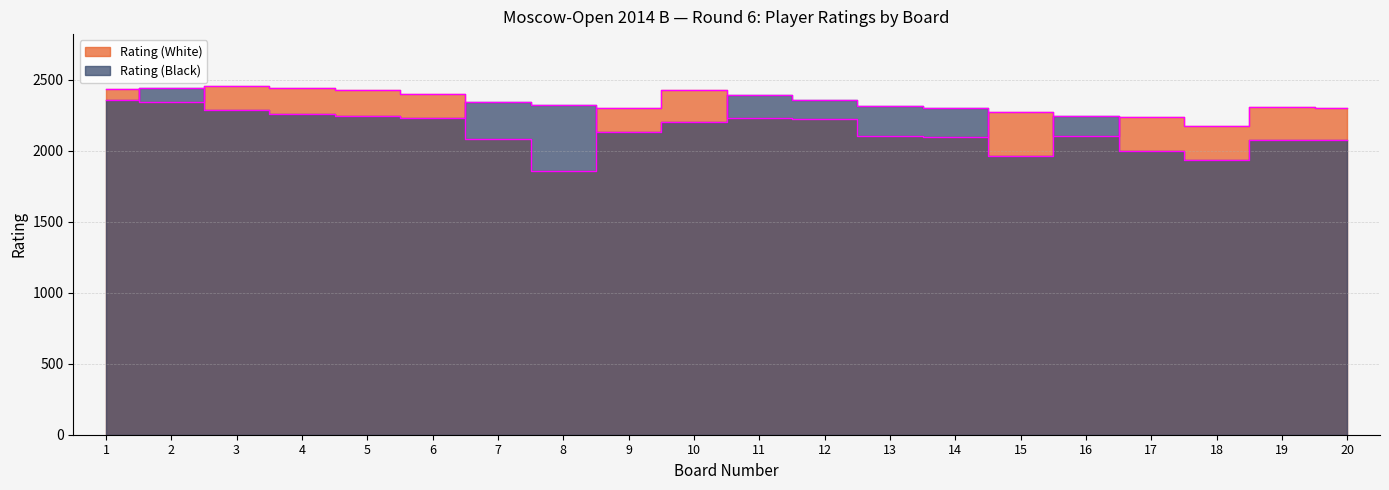

Which series has the widest spread of values?

Rating (White)